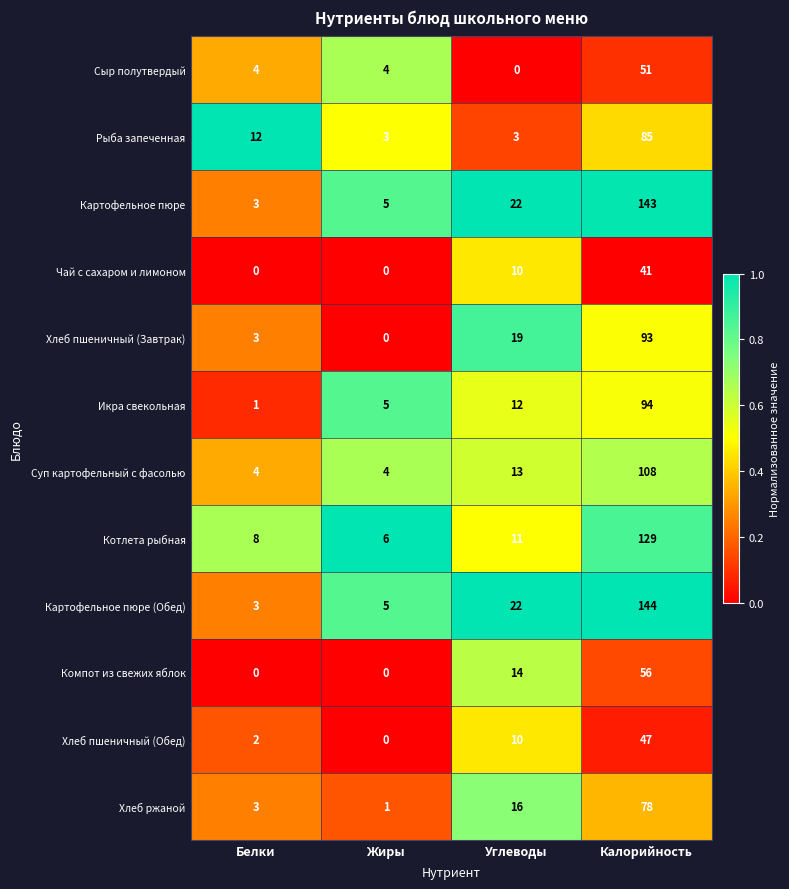

What is the spread (max minus min) of values at Углеводы?

22